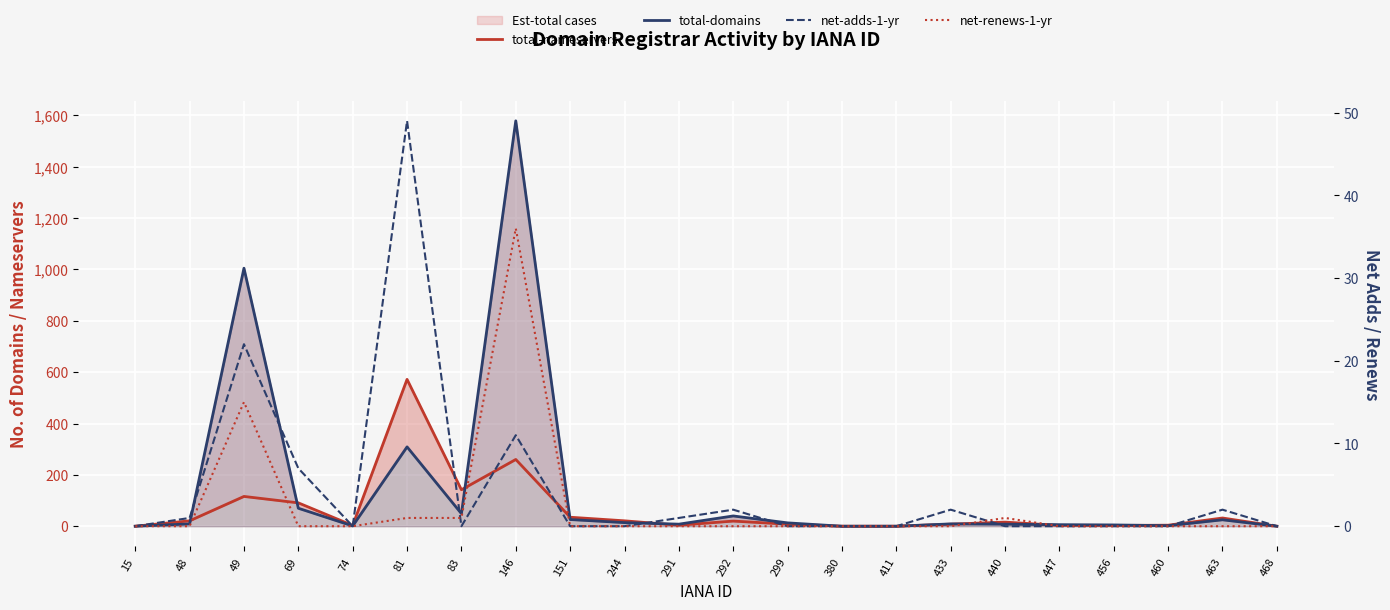

Reading left to right, what are all the values shown in this chart?

total-nameservers: 15=0	48=21	49=116	69=91	74=3	81=572	83=142	146=260	151=35	244=21	291=4	292=20	299=8	380=0	411=0	433=8	440=16	447=3	456=3	460=4	463=32	468=0
total-domains: 15=0	48=9	49=1005	69=70	74=1	81=309	83=49	146=1579	151=26	244=14	291=8	292=40	299=13	380=0	411=0	433=9	440=8	447=6	456=5	460=2	463=25	468=0
net-adds-1-yr: 15=0	48=1	49=22	69=7	74=0	81=49	83=0	146=11	151=0	244=0	291=1	292=2	299=0	380=0	411=0	433=2	440=0	447=0	456=0	460=0	463=2	468=0
net-renews-1-yr: 15=0	48=0	49=15	69=0	74=0	81=1	83=1	146=36	151=0	244=0	291=0	292=0	299=0	380=0	411=0	433=0	440=1	447=0	456=0	460=0	463=0	468=0